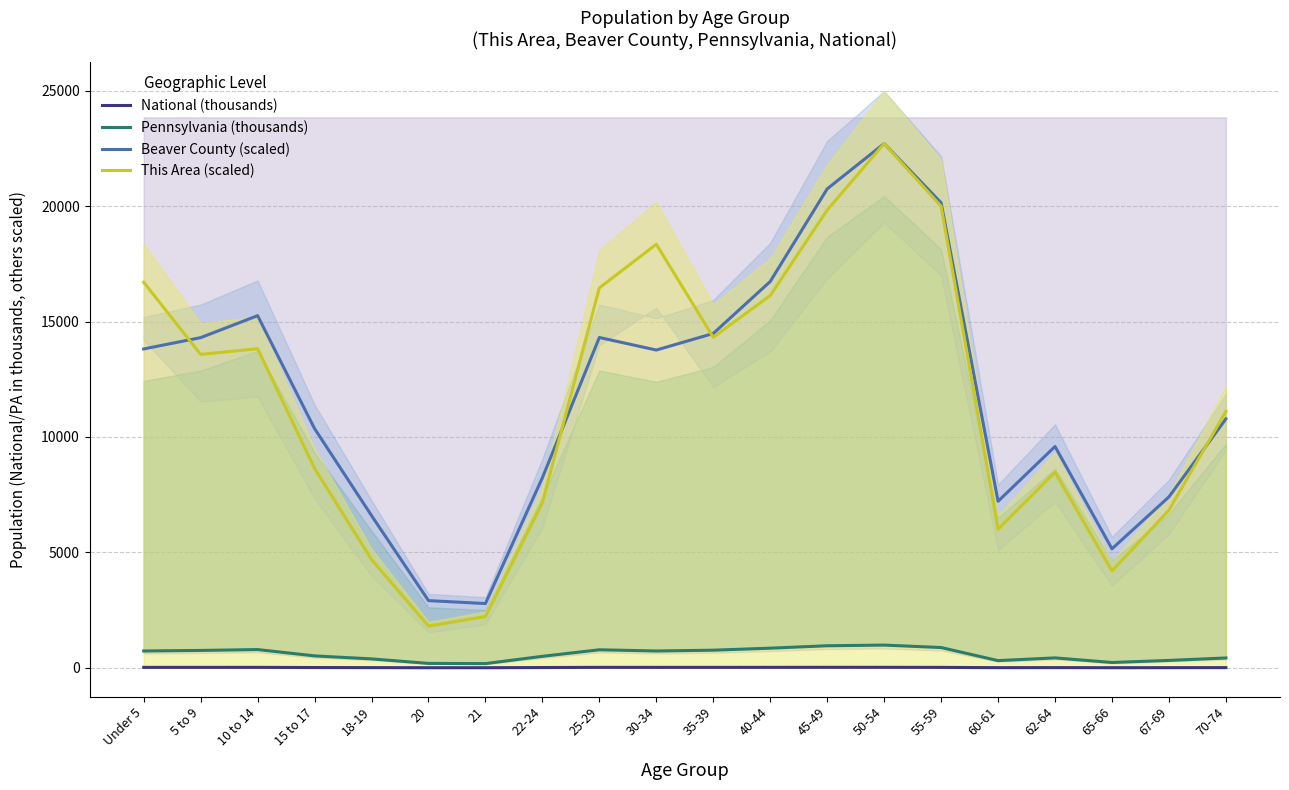

What is the greatest value displayed?

22708.6